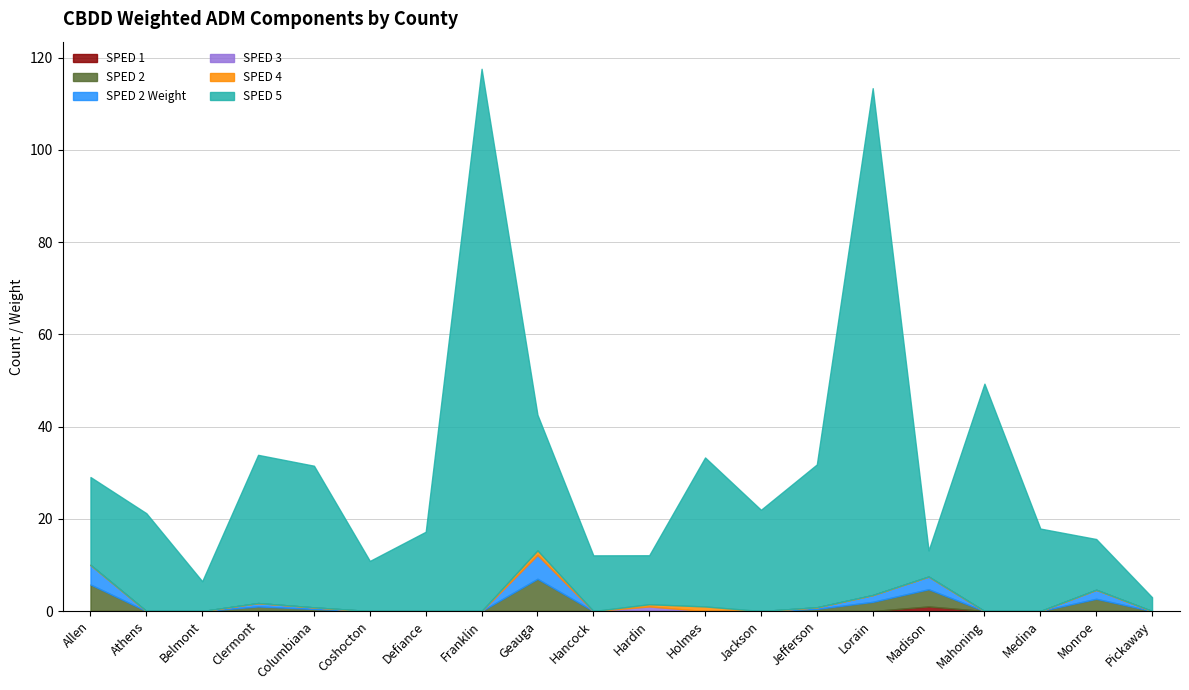

At which label is SPED 2 Weight closest to 2?

Monroe